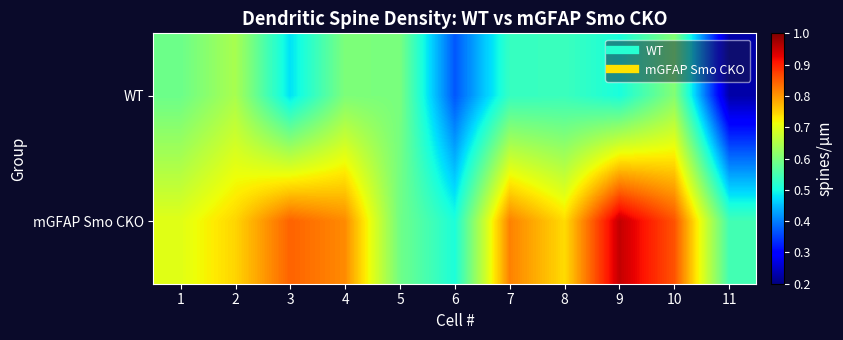

At which category is the sum across all series the highest?

10